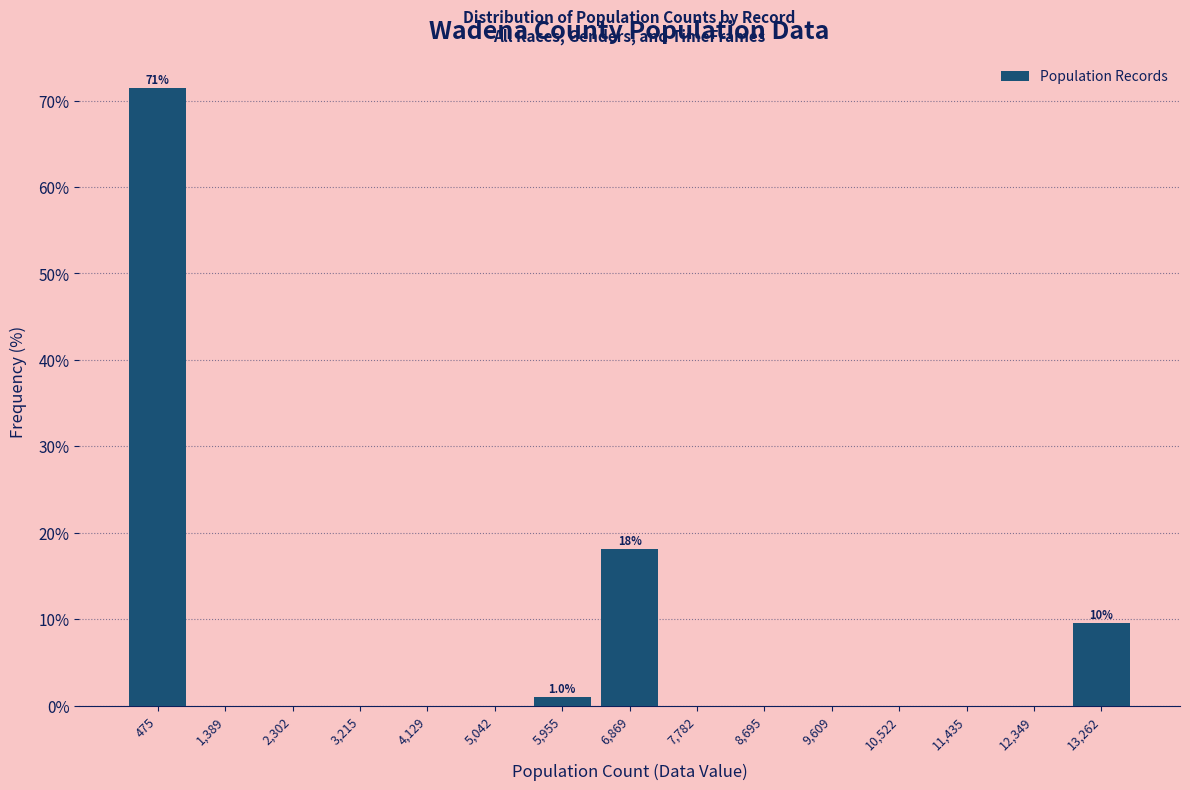

Over which range of the x-axis is the bar tallest?

0 to 900